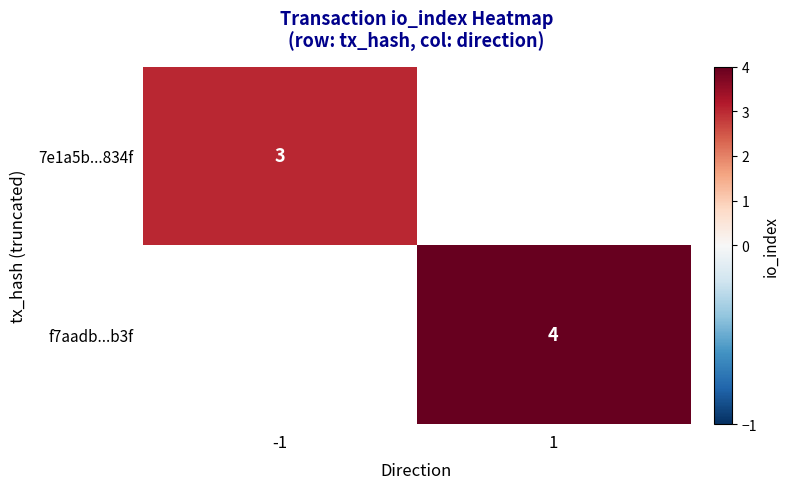

True or false: f7aadb...b3f has a value of 6 at 1.

False